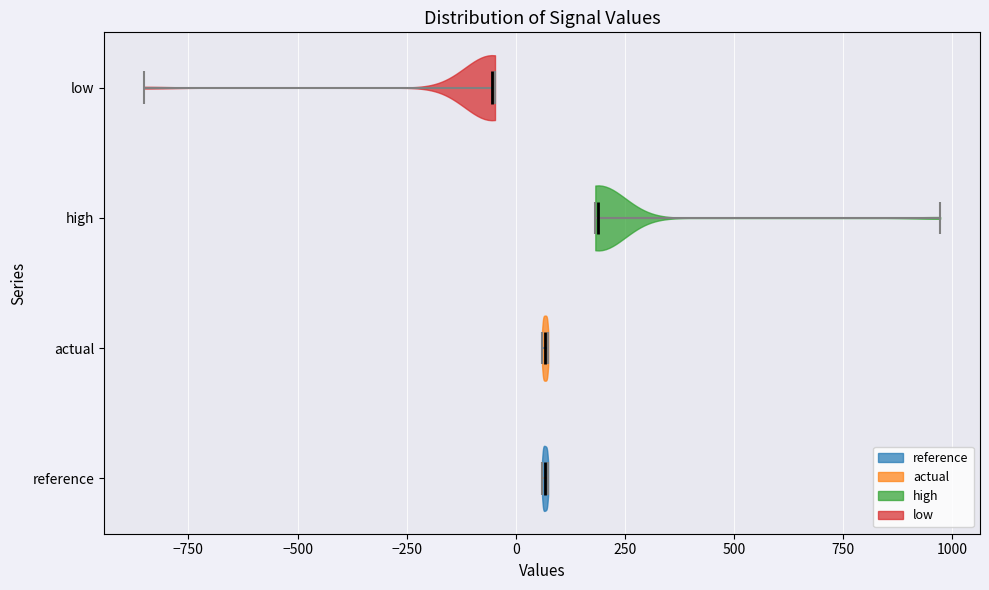

Reading bottom to top, read every violin against the x-axis: where its median line is, and the lowest and highest points it reaches. The values are not printed on the chart, so give them approximately, as read against the axis.

reference: median line 50, lowest point 50, highest point 50
actual: median line 50, lowest point 50, highest point 50
high: median line 200, lowest point 200, highest point 950
low: median line -50, lowest point -850, highest point -50